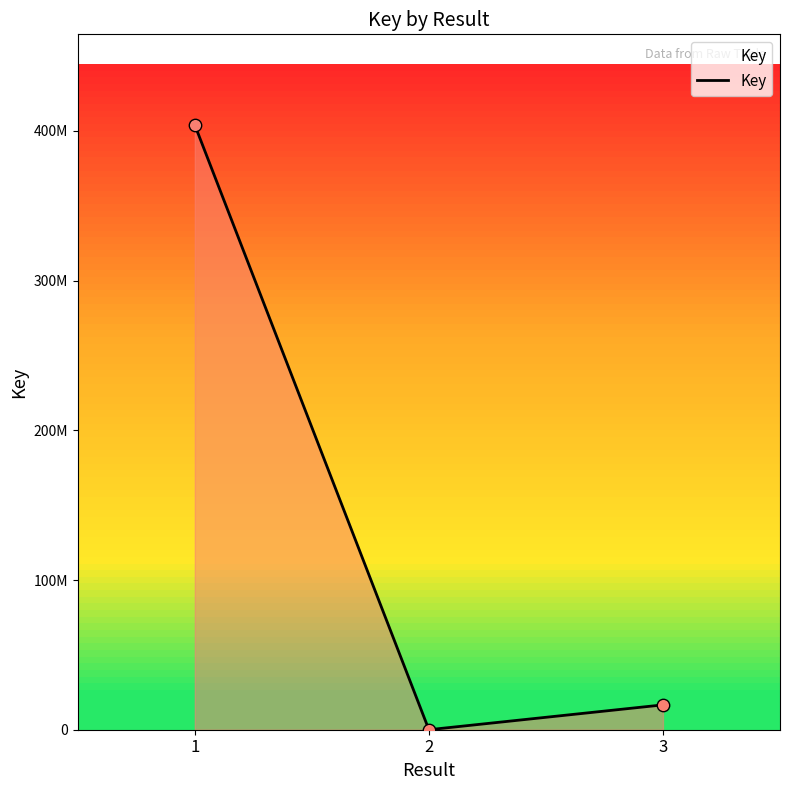

Which has a higher value, 2 or 3?

3